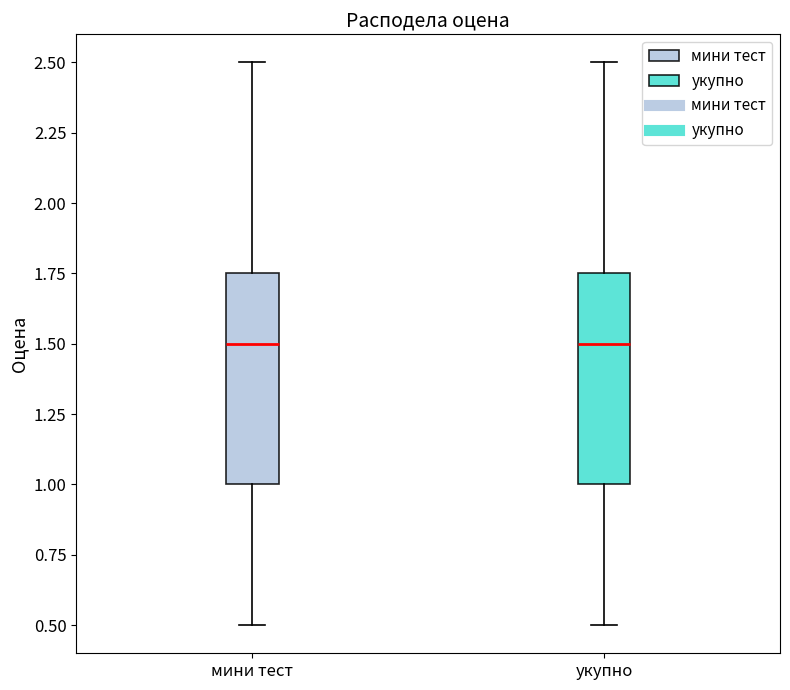

Reading left to right, transcribe this box plot: for each box, give where its median line is, the range the box spans, and where its two whiskers end, as read against the y-axis. The values are not printed on the chart, so give them approximately, as read against the axis.

мини тест: median 1.50, box 1.00 to 1.75, whiskers 0.50 to 2.50
укупно: median 1.50, box 1.00 to 1.75, whiskers 0.50 to 2.50